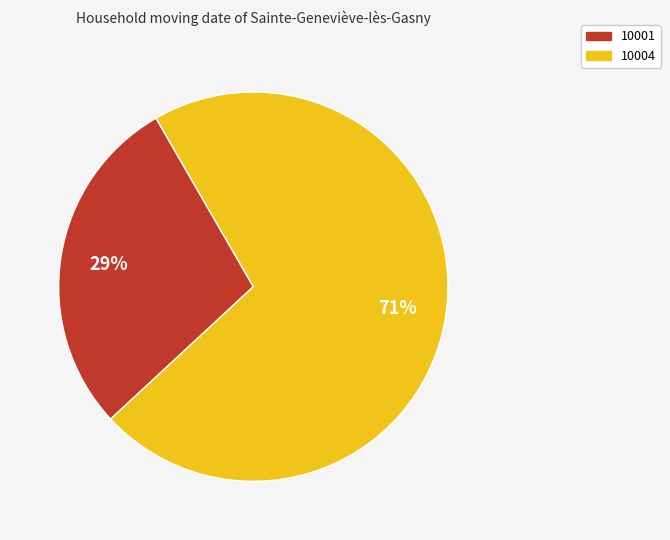

What is the largest slice in the pie chart?

10004